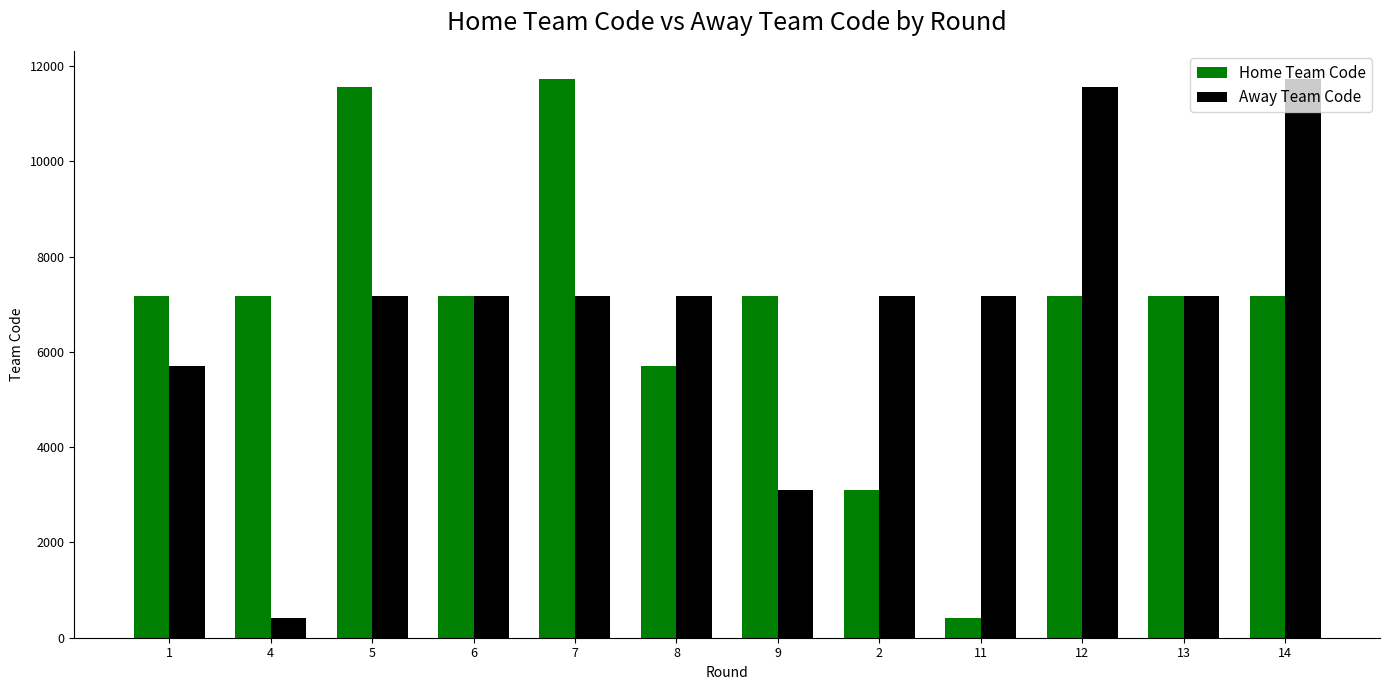

What is the label of the 11th bar from the right?

4